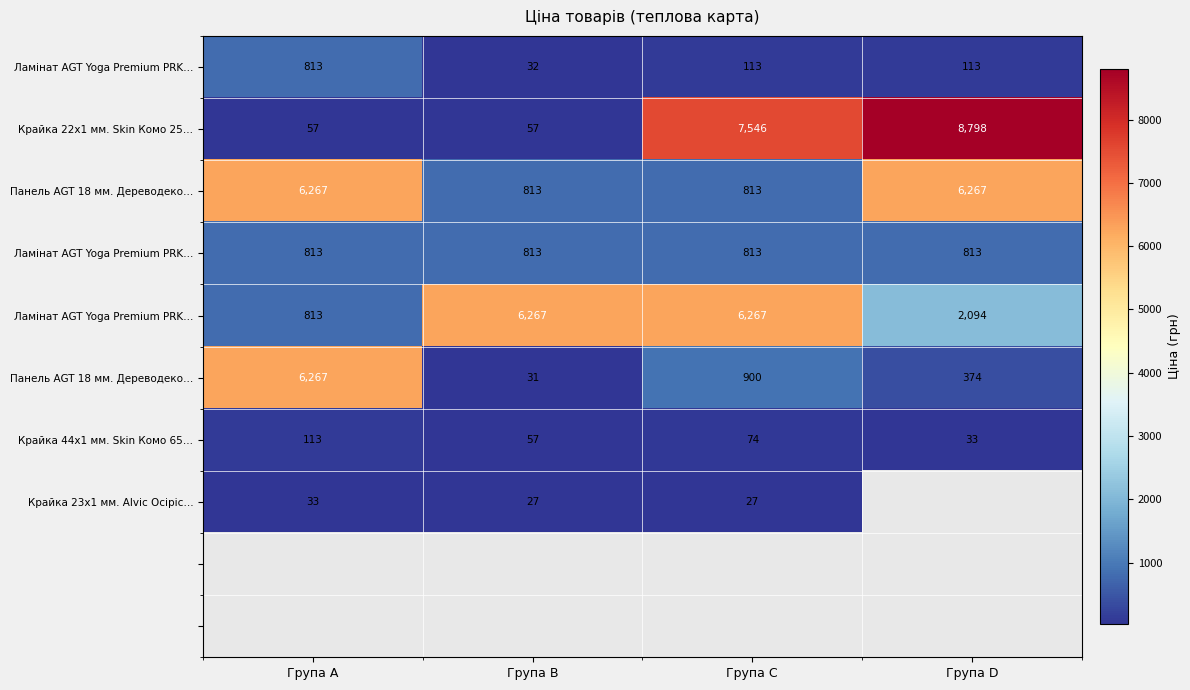

How many distinct data groups are displayed?

10